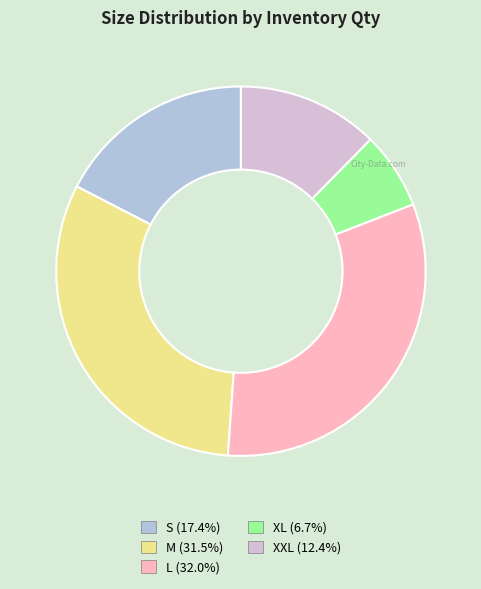

The S slice represents 7% of the pie. True or false?

False